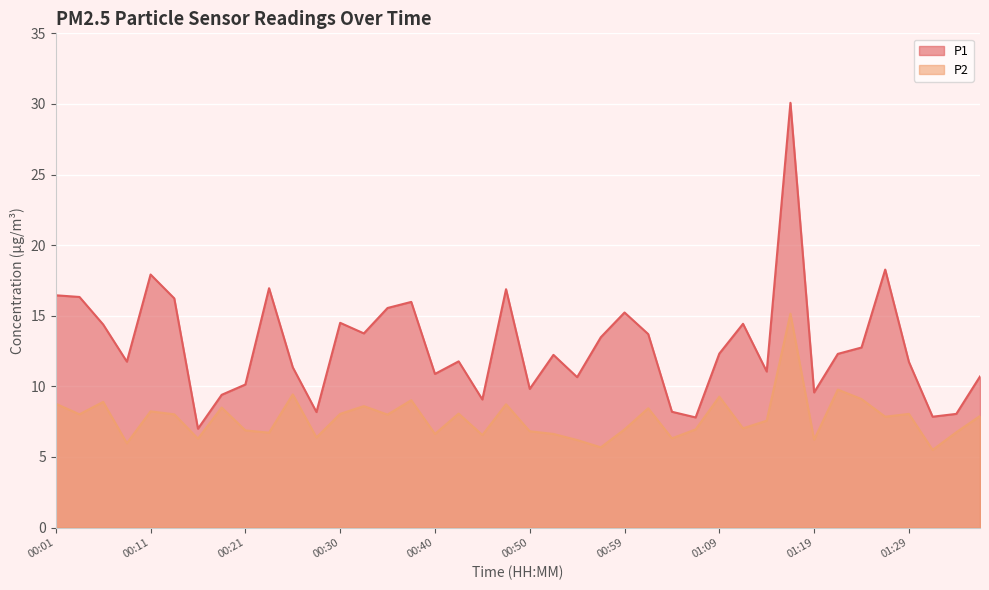

At which label is P2 closest to 10?

01:21